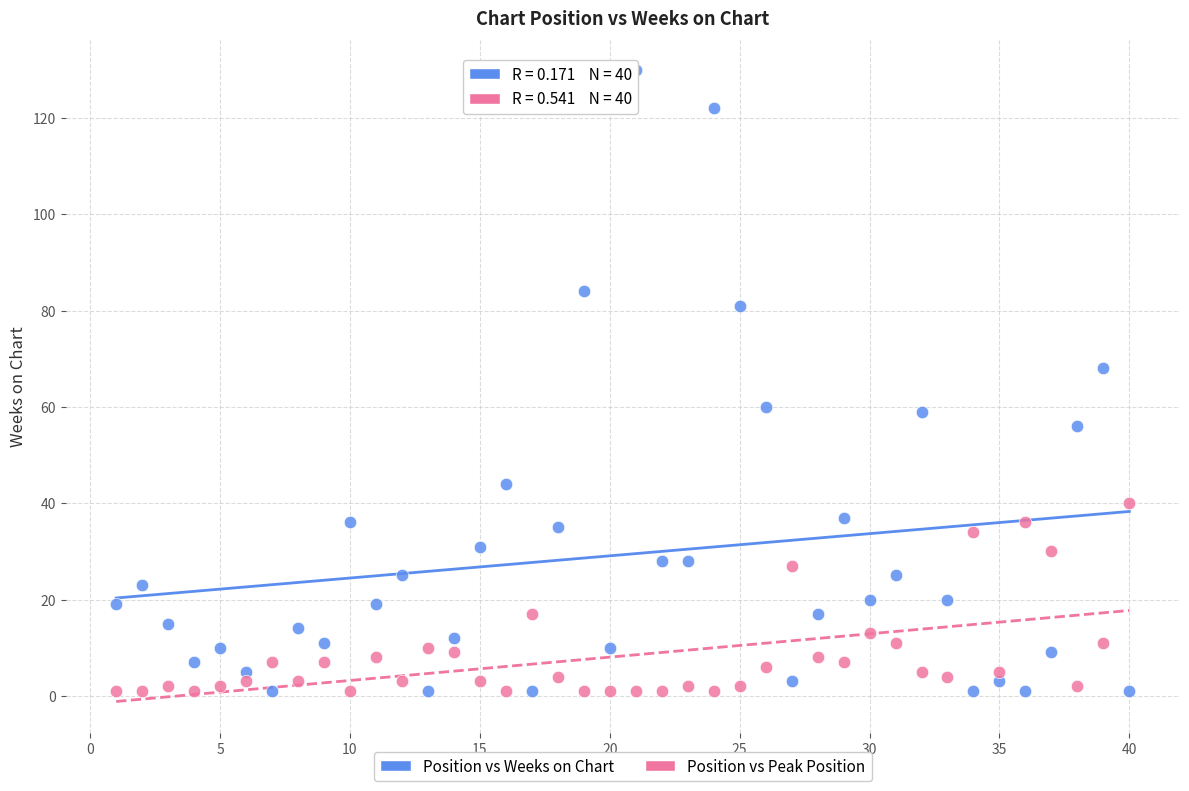

Which series contains the highest Y value?

Position vs Weeks on Chart